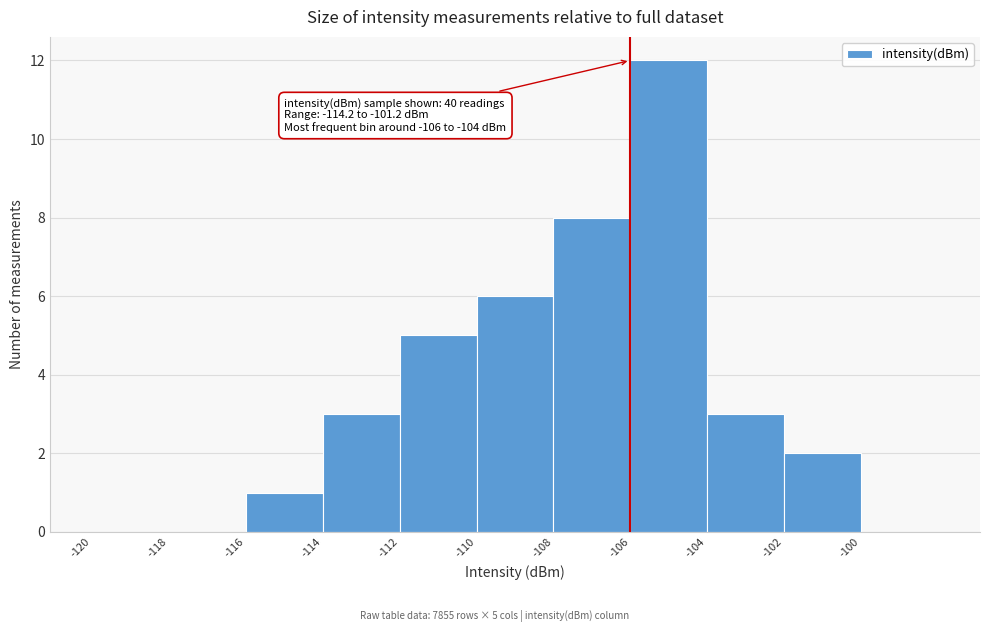

Over which range of the x-axis is the bar tallest?

-106 to -104